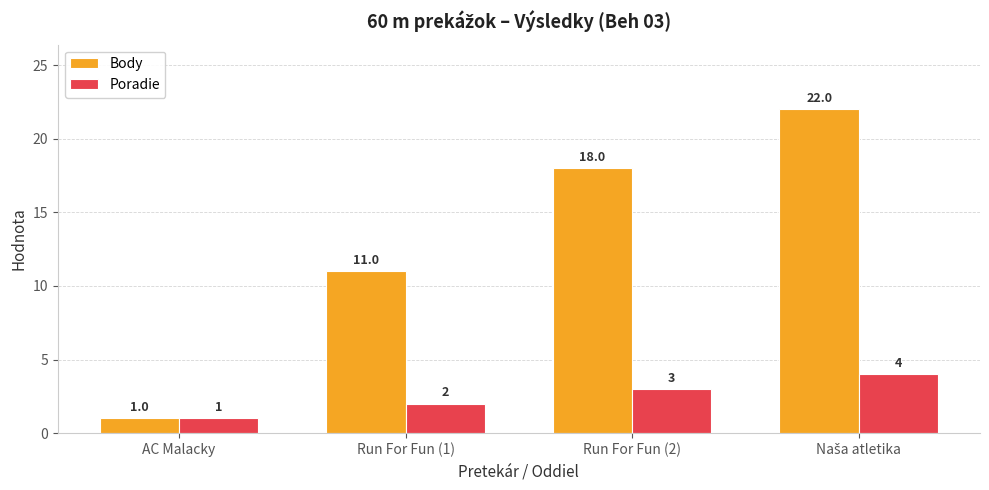

Rank the series by their average value, from lowest to highest.

Poradie, Body